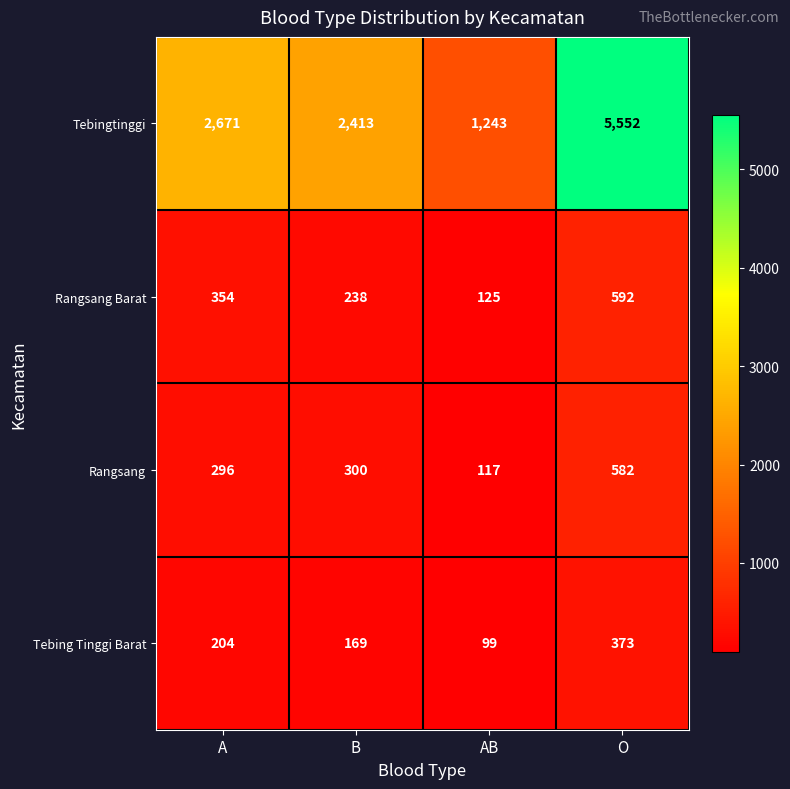

What is the total value across all series at O?

7099